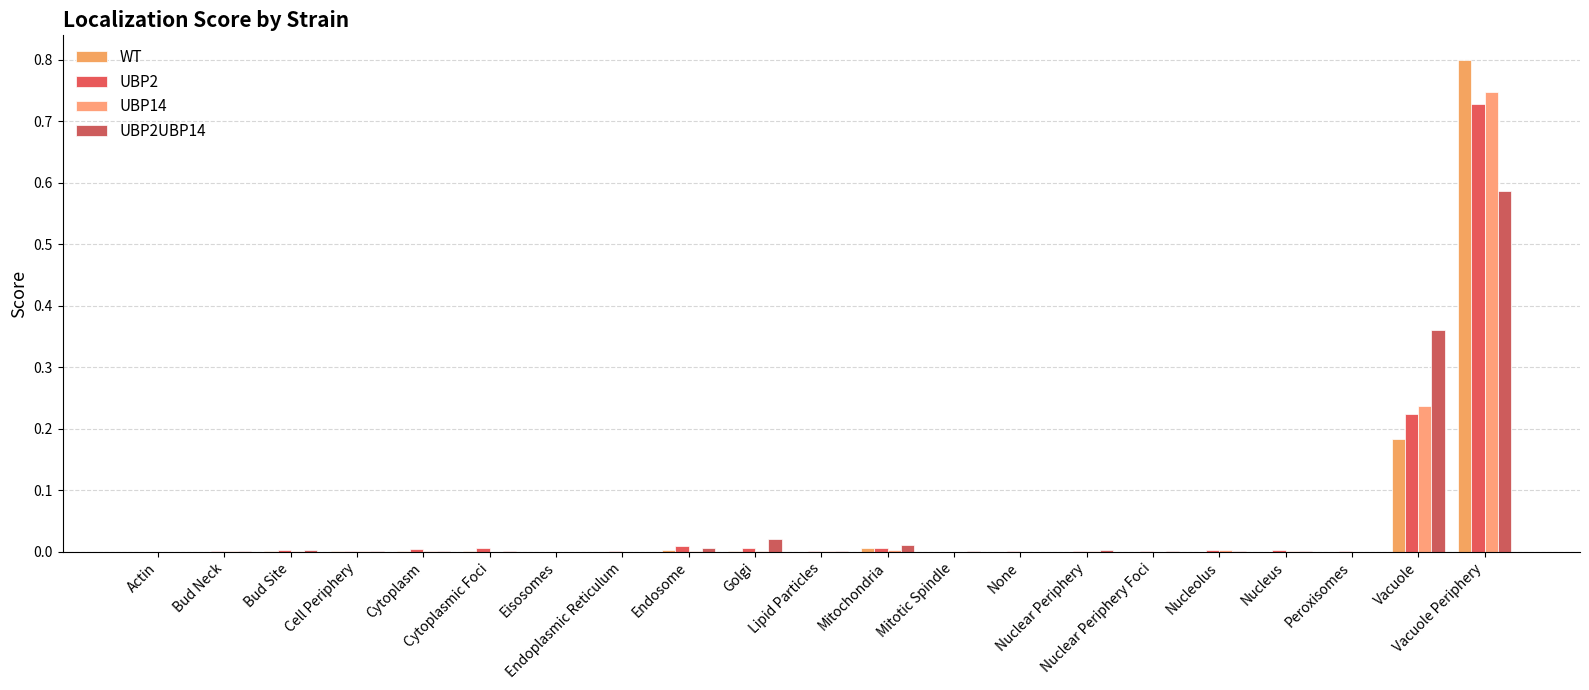

Between Eisosomes and Peroxisomes, which series saw the biggest shift?

UBP2